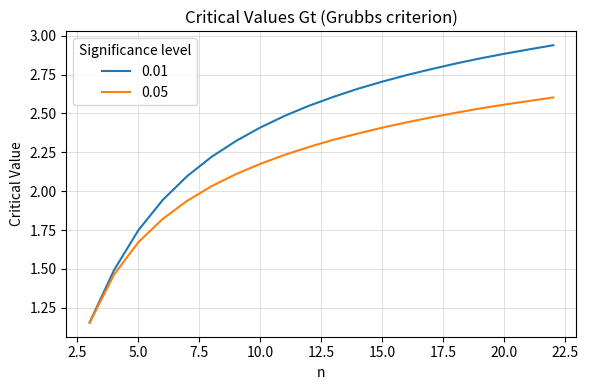

True or false: 0.05 has more than 1 points higher than both neighbors.

False